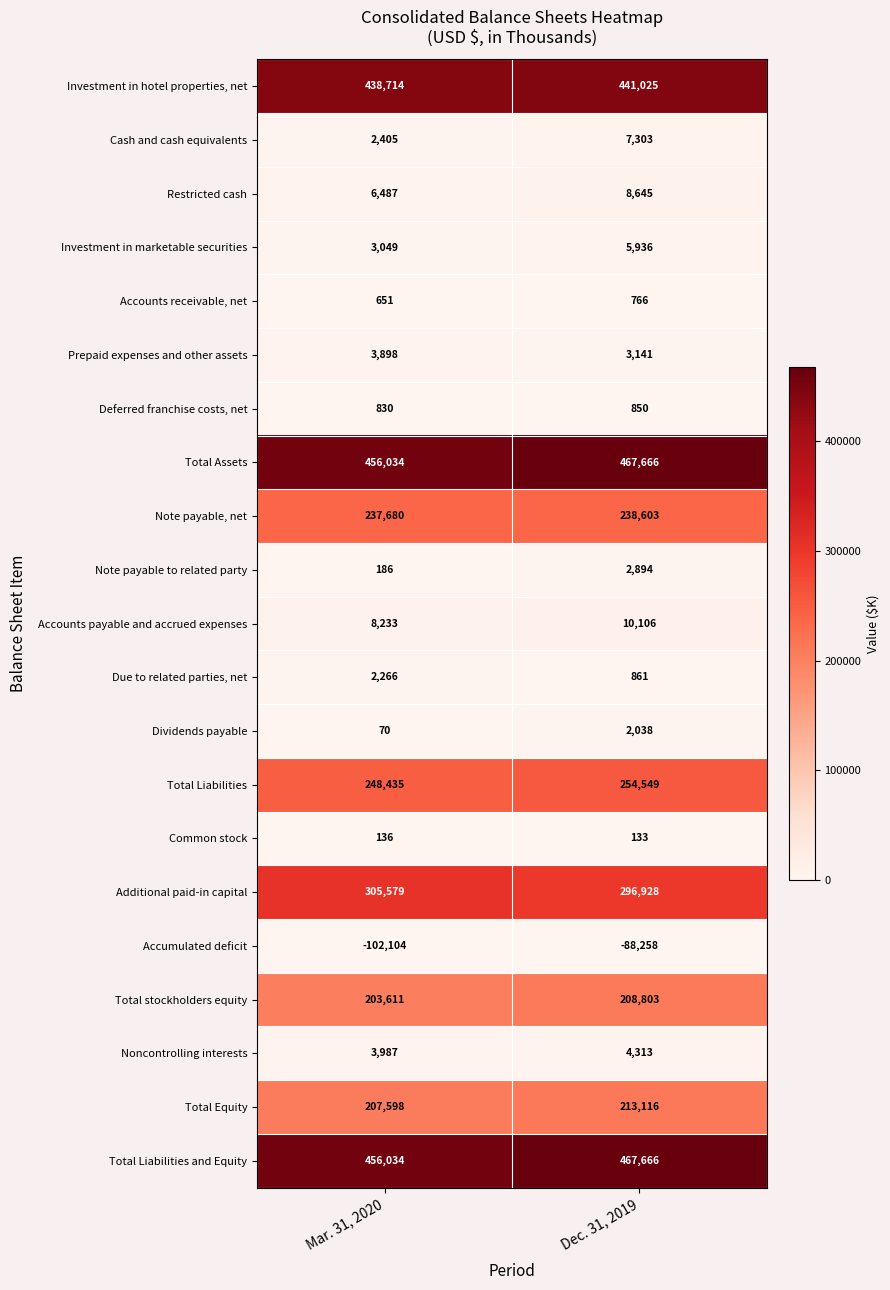

What is the approximate value of Investment in marketable securities at Dec. 31, 2019, to the nearest 50?

5950